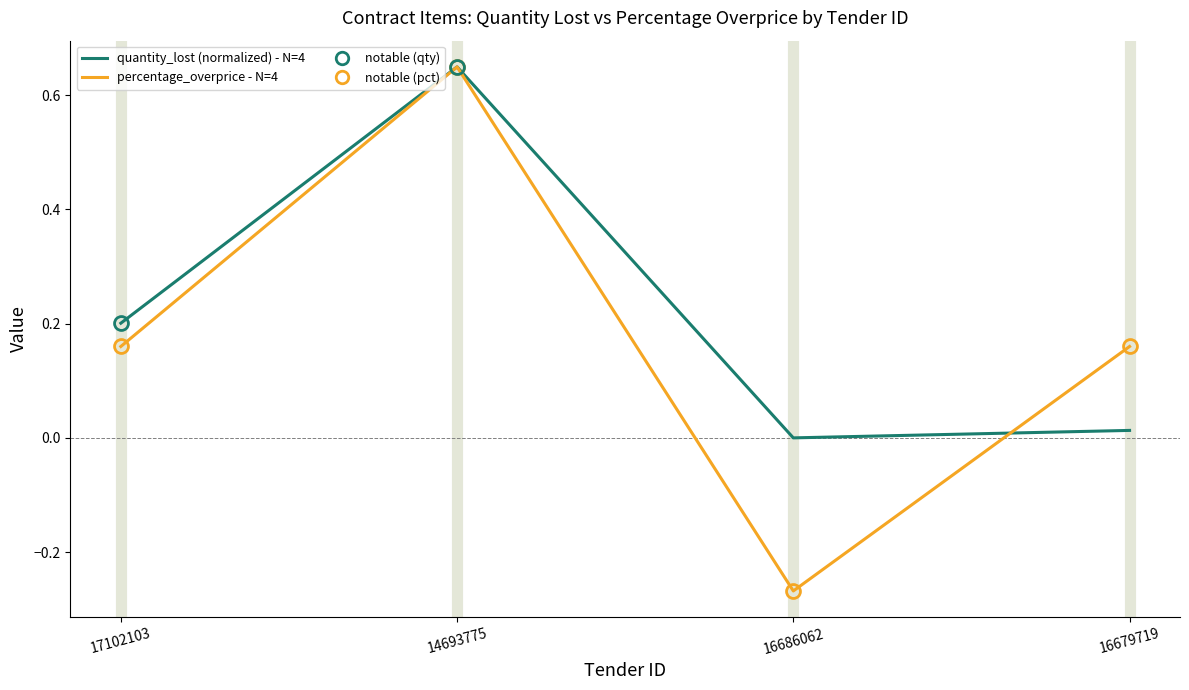

Count the number of data series in this chart.

2